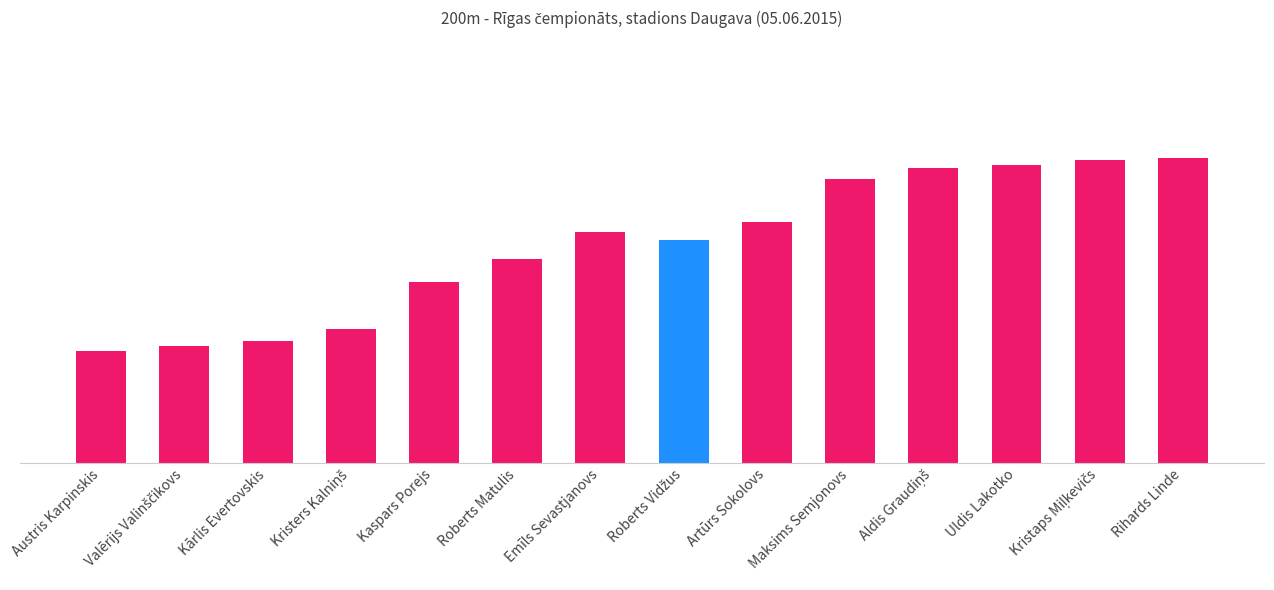

Are the bars horizontal?

No